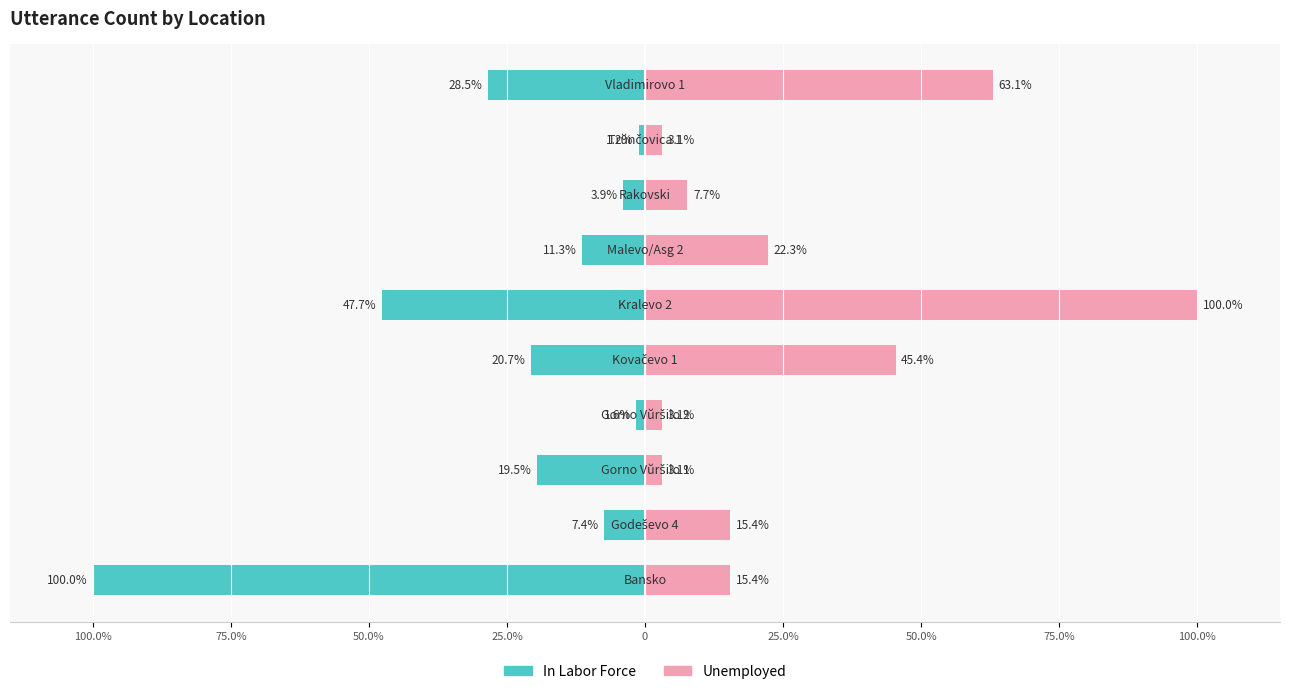

Reading right to left, transcribe all the data shown in this chart.

In Labor Force: -28.5	-1.2	-3.9	-11.3	-47.7	-20.7	-1.6	-19.5	-7.4	-100.0
Unemployed: 63.1	3.1	7.7	22.3	100.0	45.4	3.1	3.1	15.4	15.4